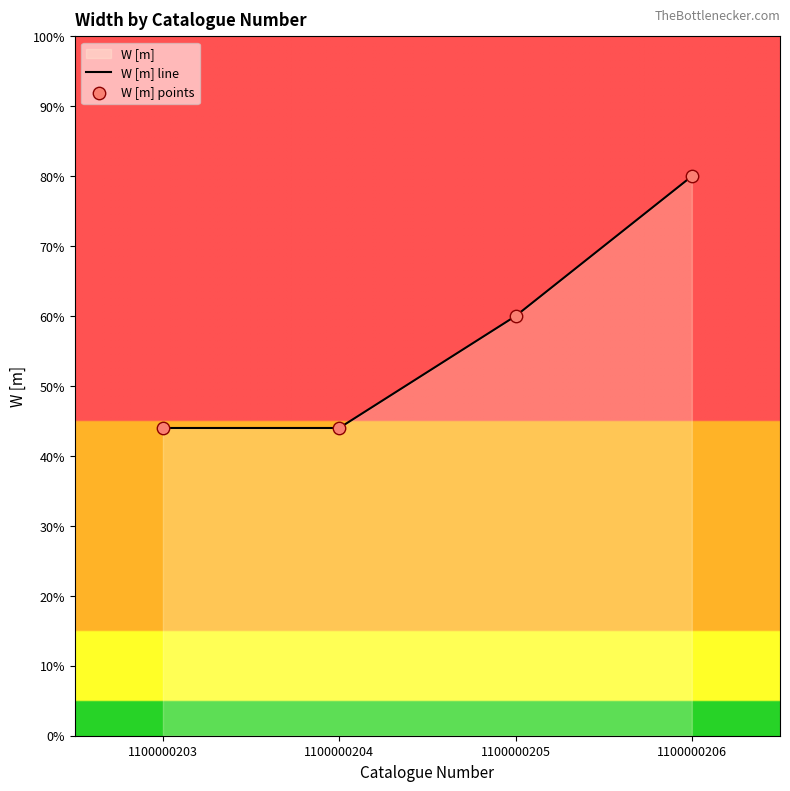

Which has a higher value, 1100000205 or 1100000204?

1100000205